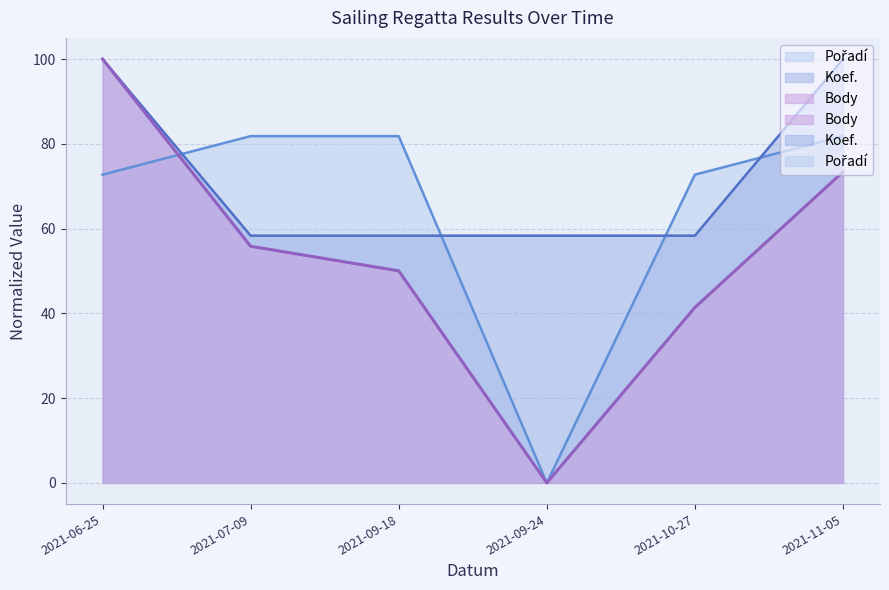

How many values in Body are above zero?

5